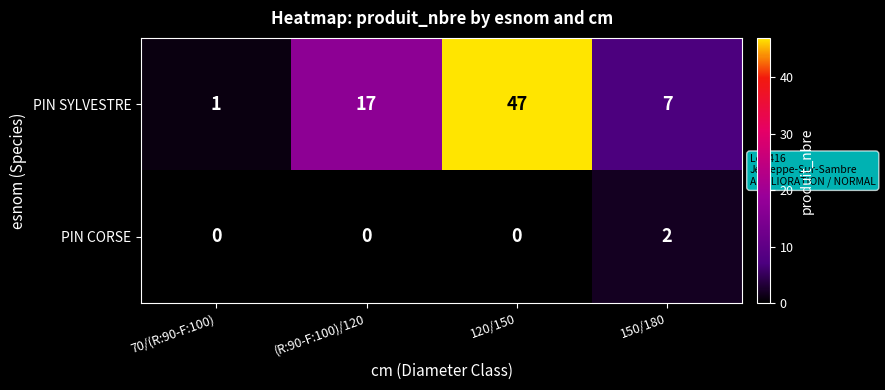

At which category is the sum across all series the highest?

120/150